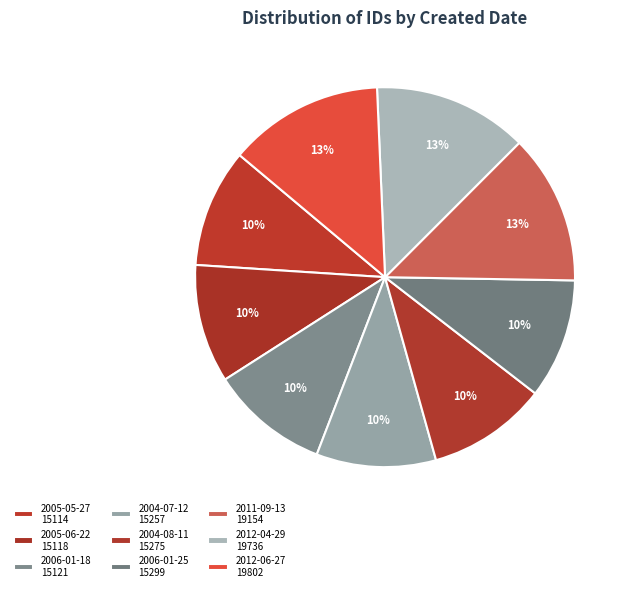

How many slices are in this pie chart?

9